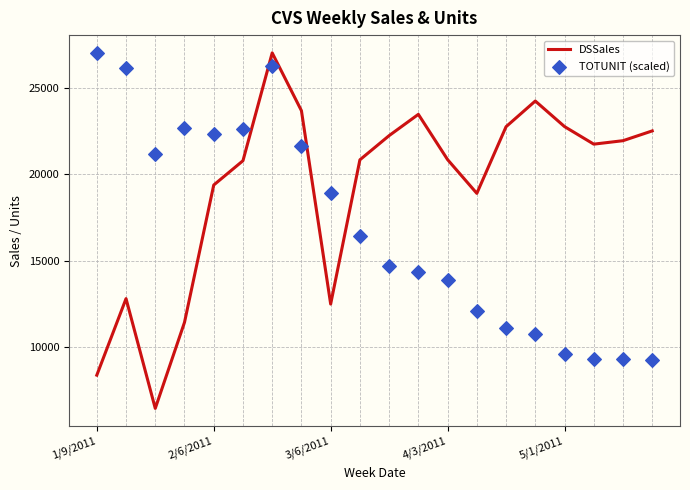

Is the value of DSSales at 15 greater than the value of TOTUNIT (scaled) at 11?

Yes